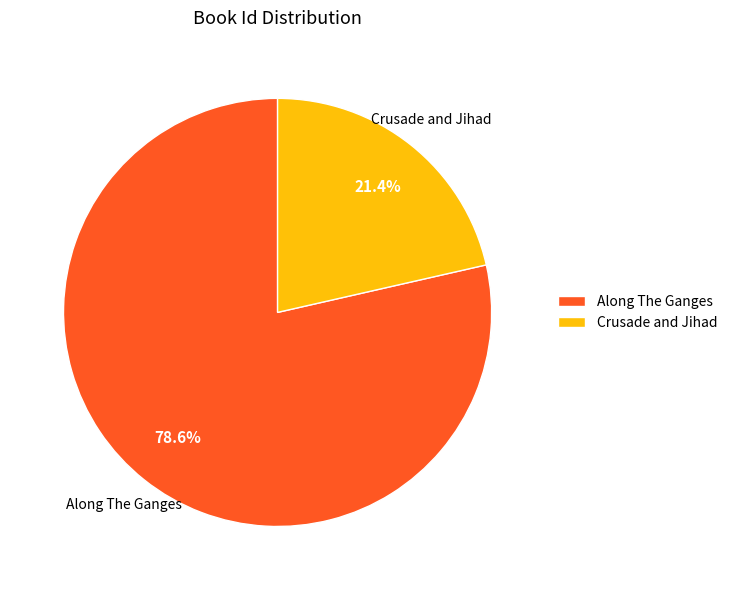

Rank the categories by value from lowest to highest.

Crusade and Jihad, Along The Ganges